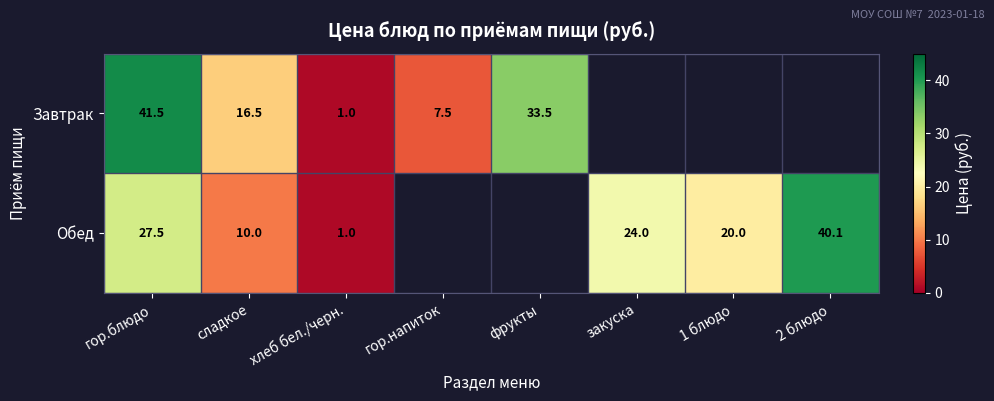

What is the sum of the Обед values at 2 блюдо and хлеб бел./черн.?

41.1